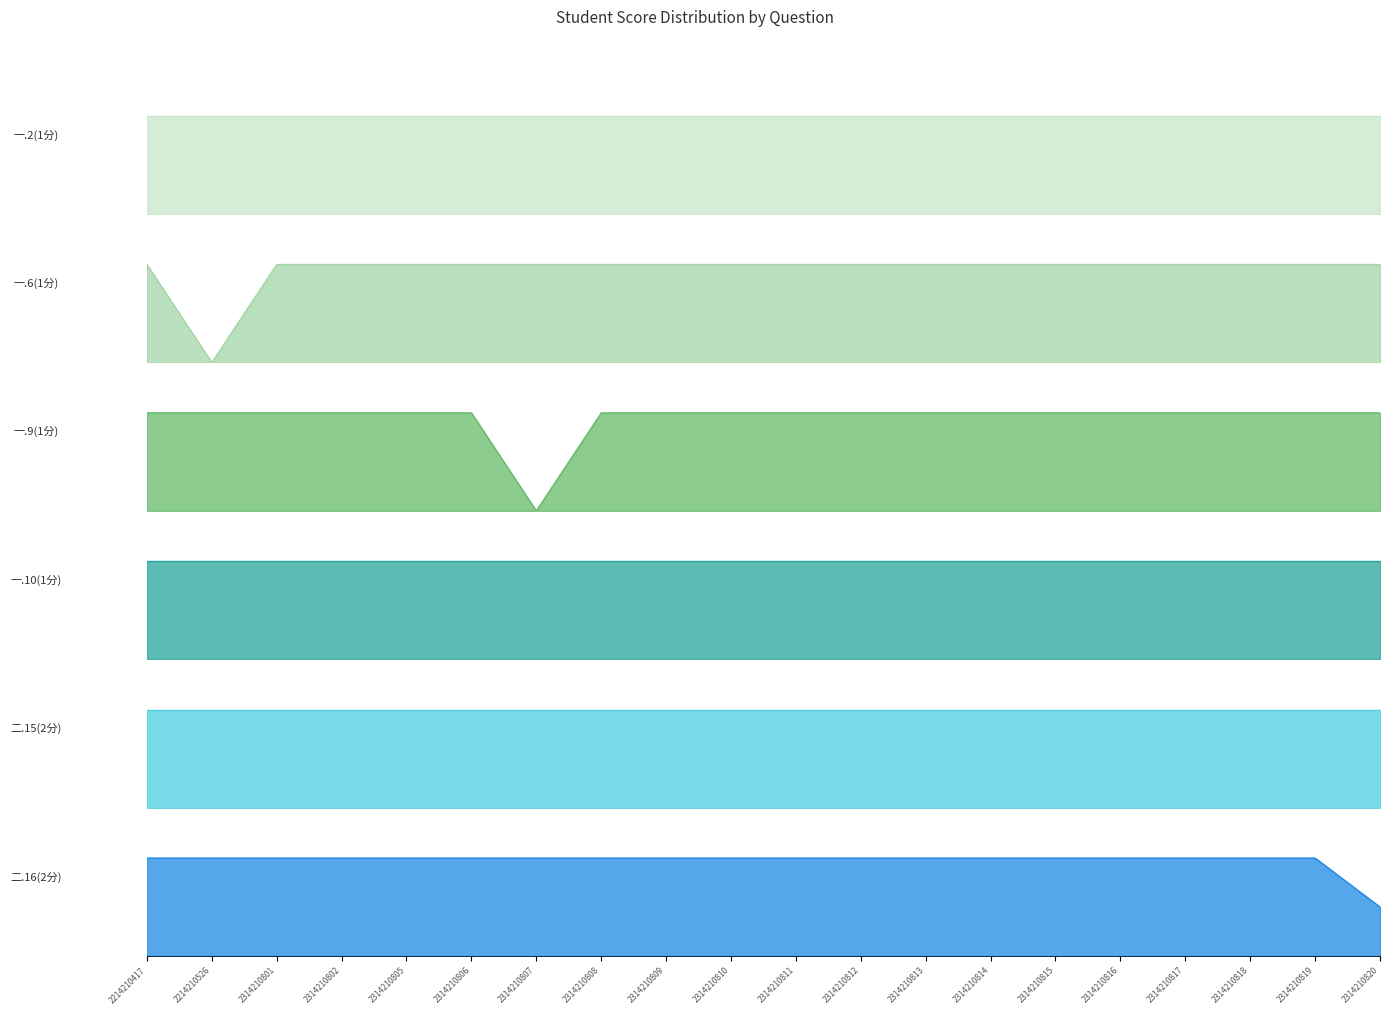

What is the difference between the highest and lowest values at 2314210817?

1